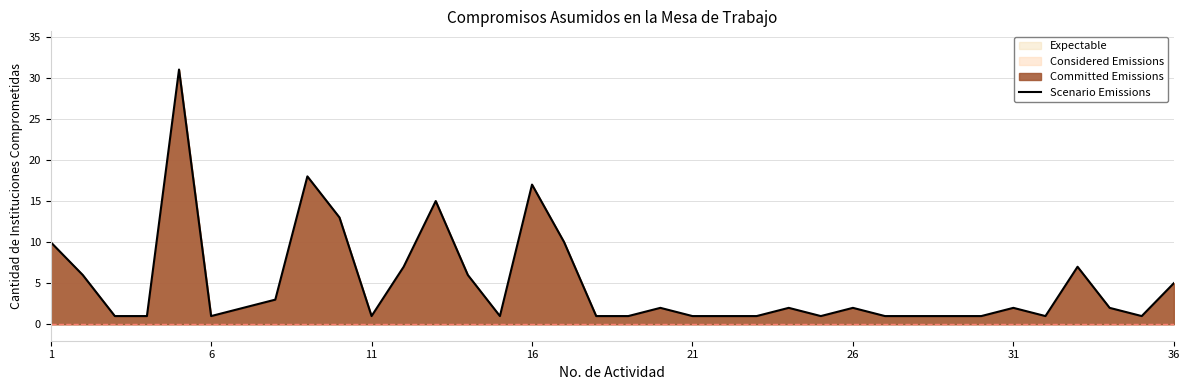

What is the greatest value displayed?

31